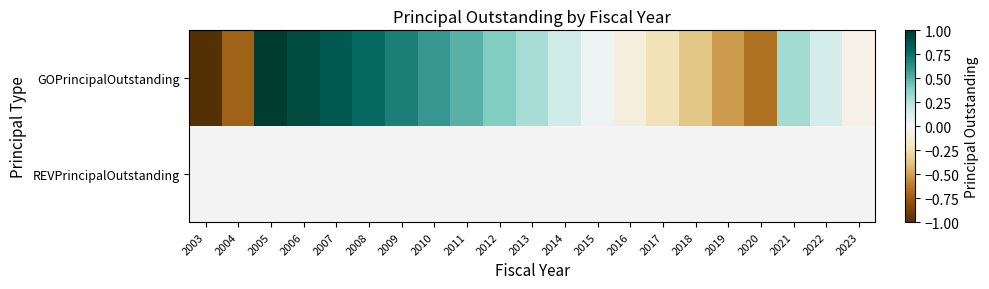

Which series has the widest spread of values?

GOPrincipalOutstanding